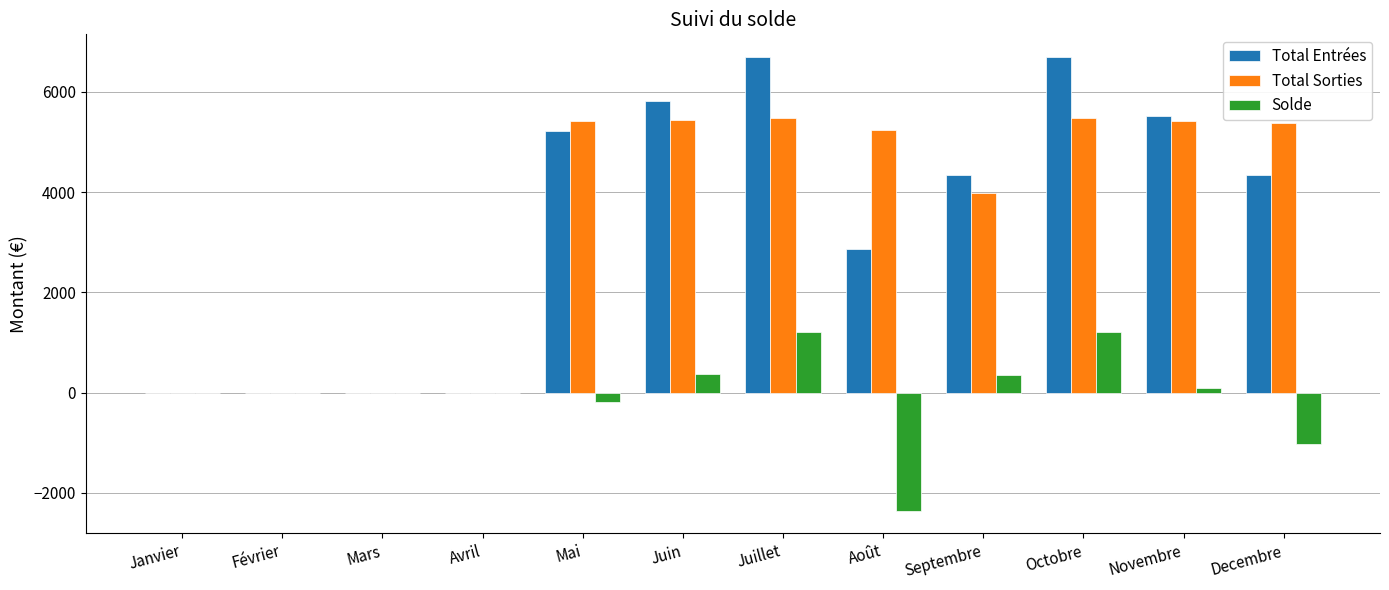

How many series are shown in this chart?

3